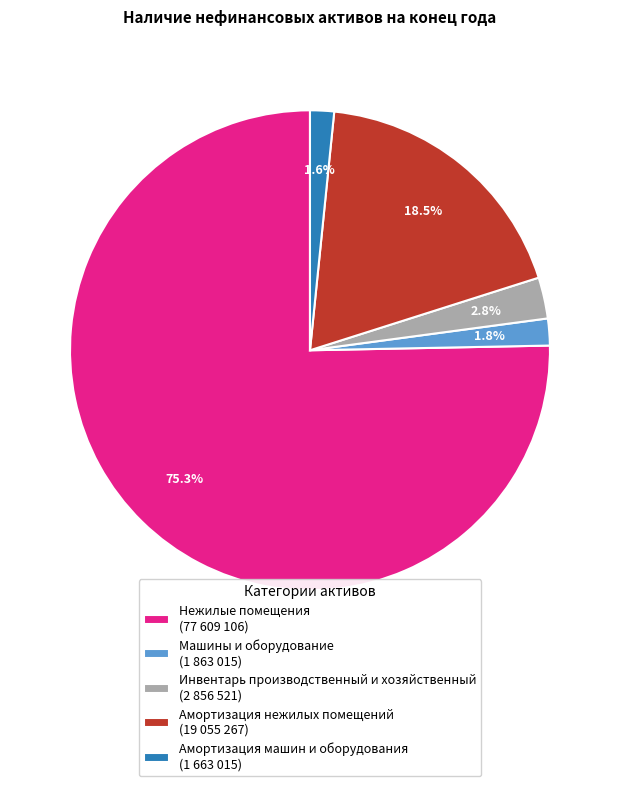

Do Нежилые помещения and Машины и оборудование together represent more than half of the pie?

Yes